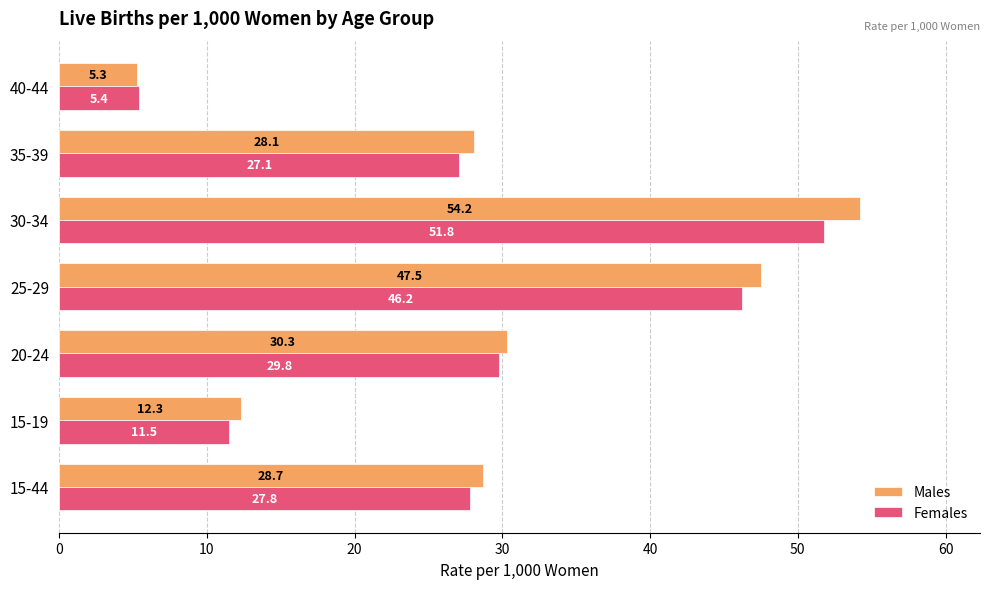

What is the average value of the Females series?

28.5